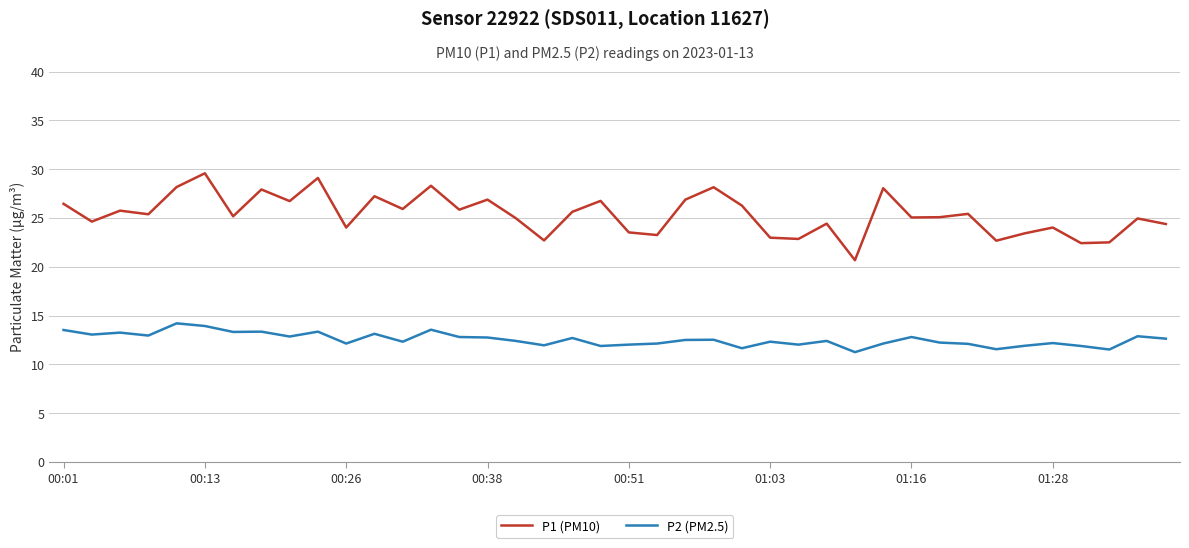

Which series has the largest range (max minus min)?

P1 (PM10)